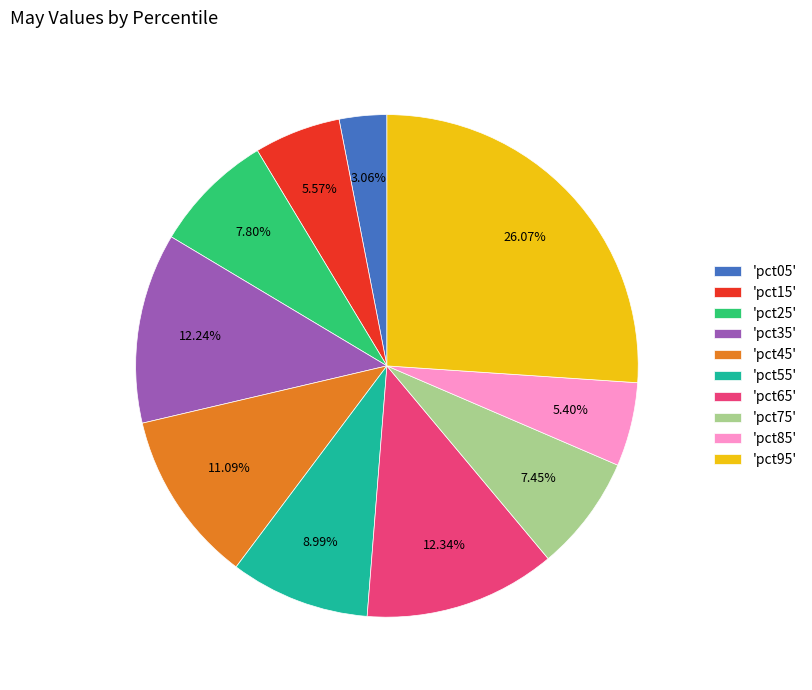

Does any single category account for the majority?

No